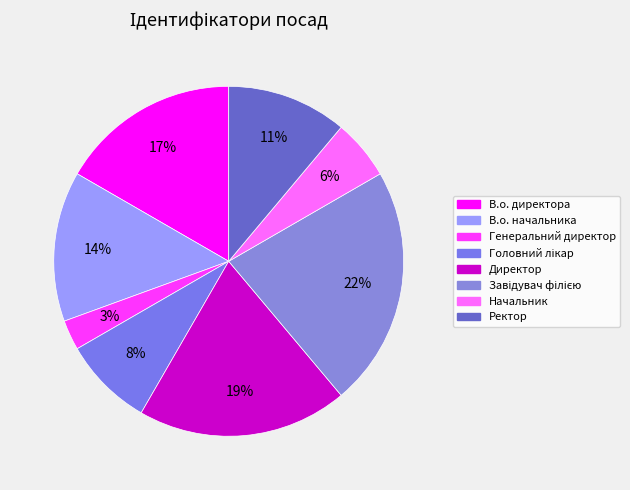

What percentage is the Ректор slice, to the nearest percent?

11%